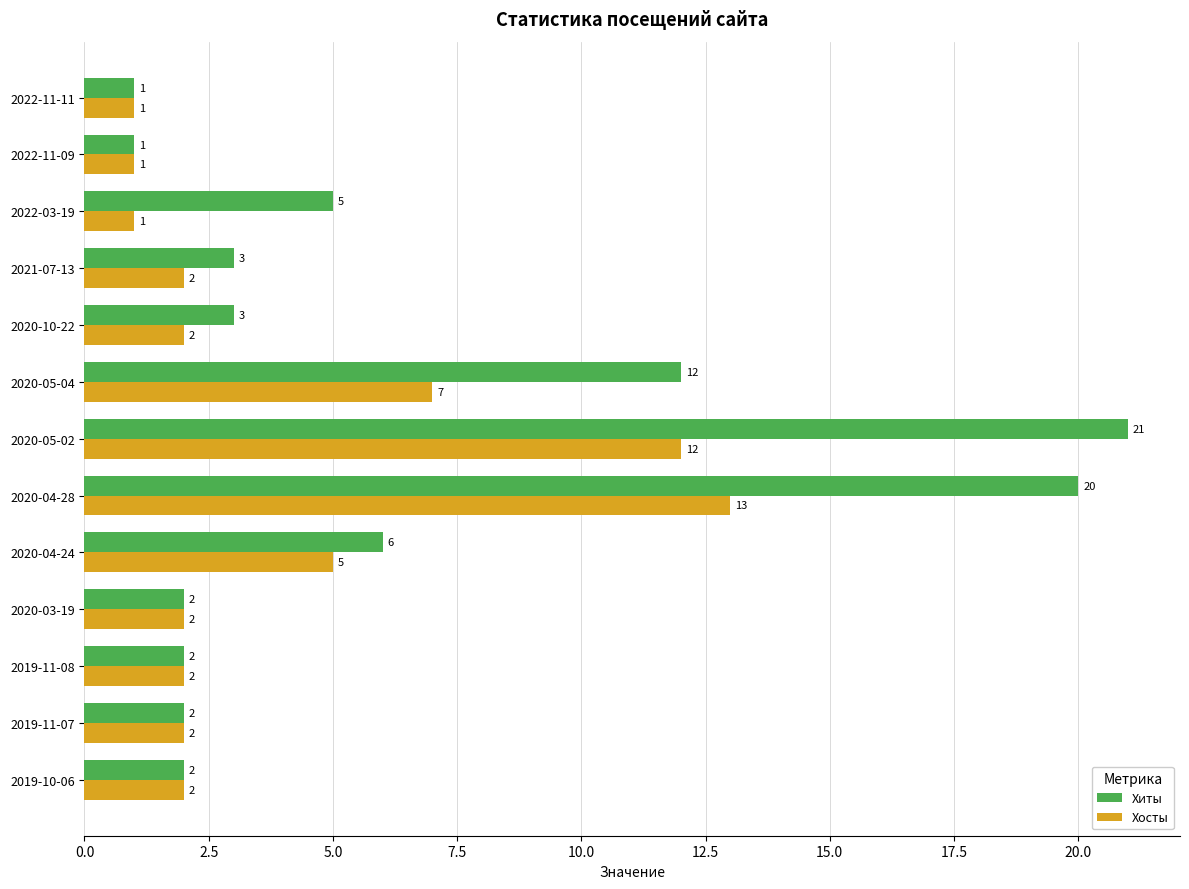

Which series has the largest range (max minus min)?

Хиты